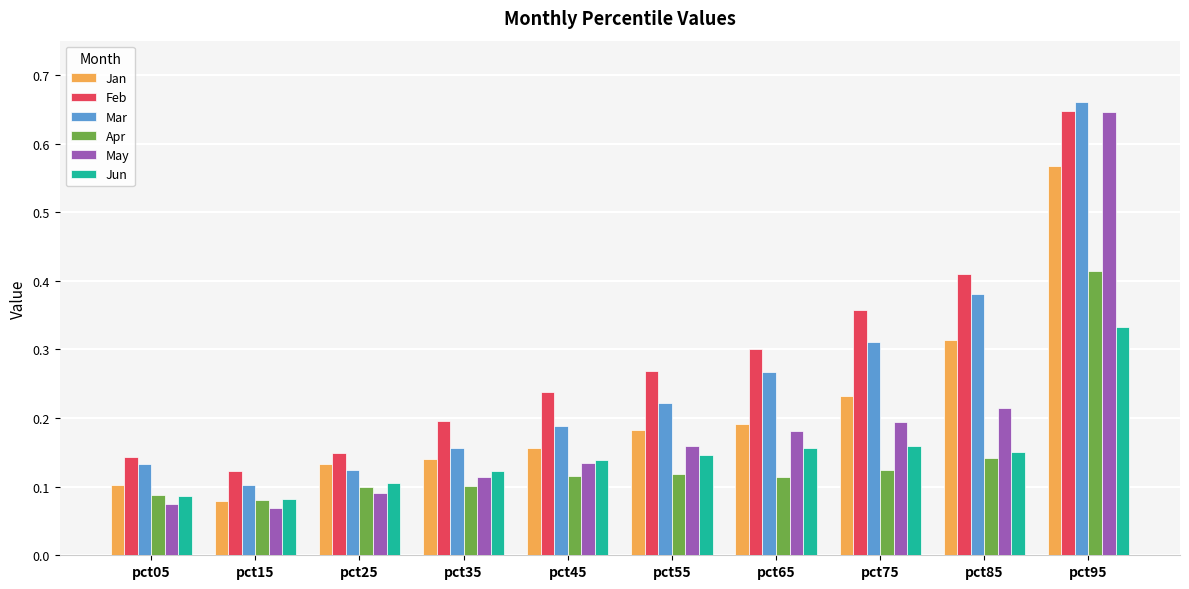

Which series has the largest range (max minus min)?

May